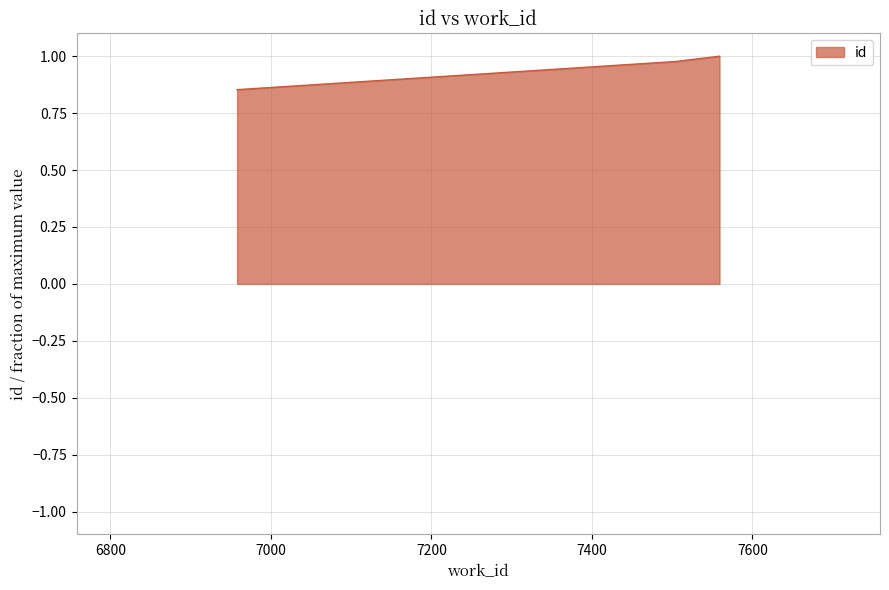

How many values are between 0 and 1?

3